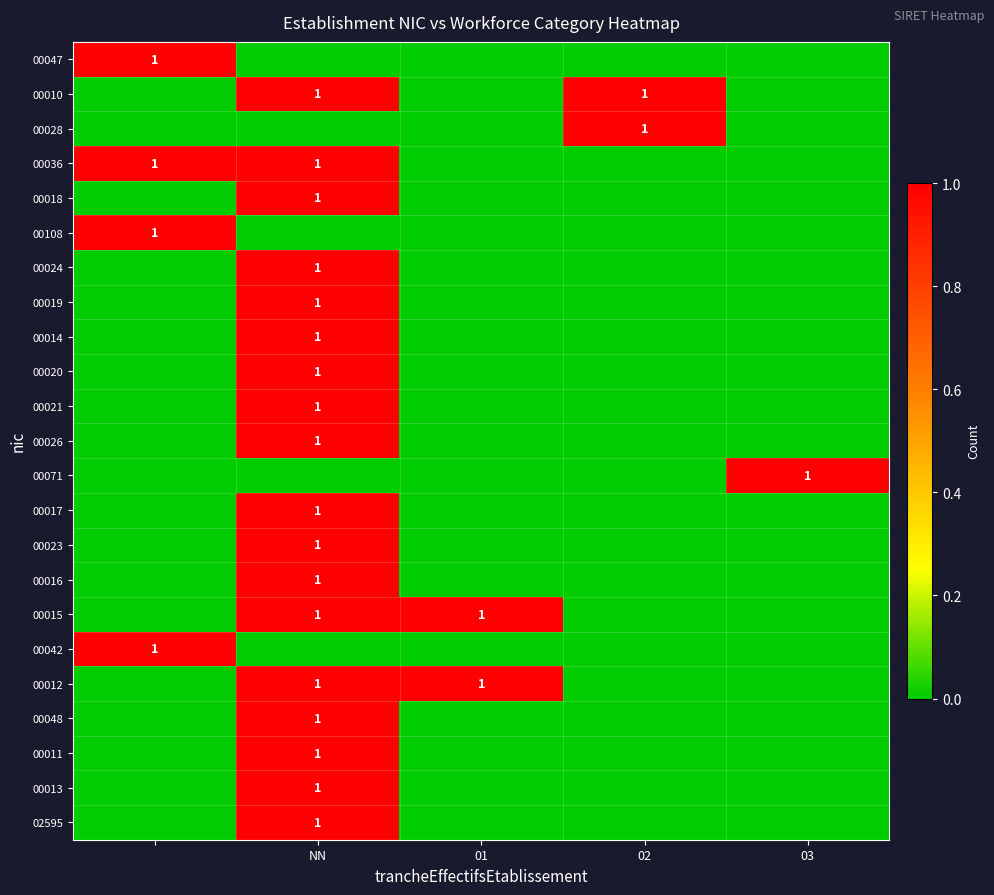

Is it true that 00071 equals -1 at NN?

False